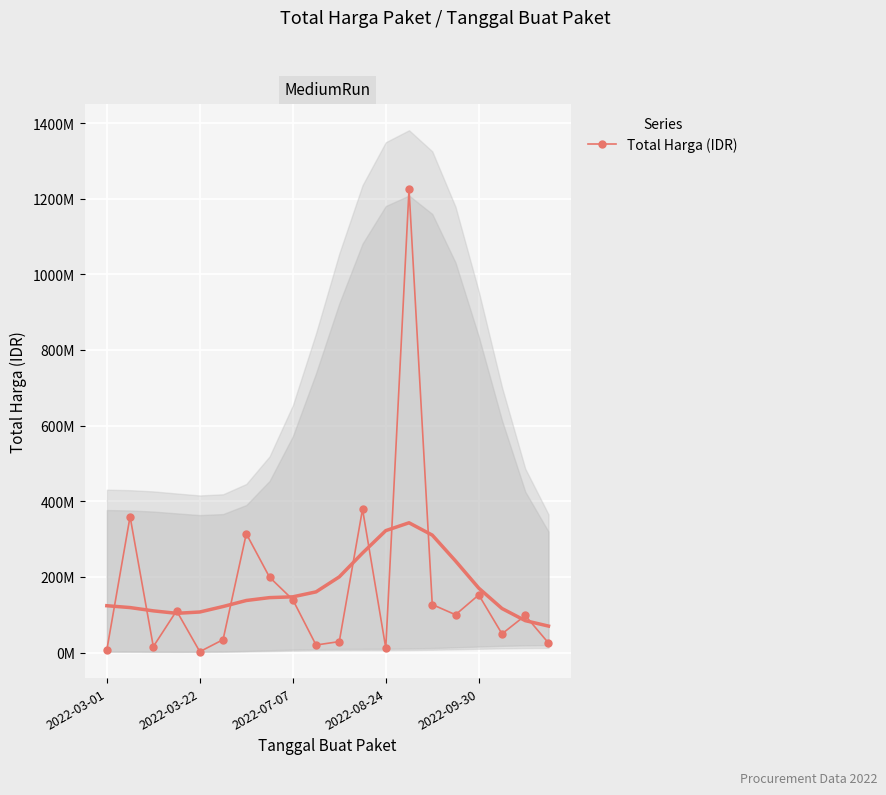

What is the minimum value shown in the chart?

2395750